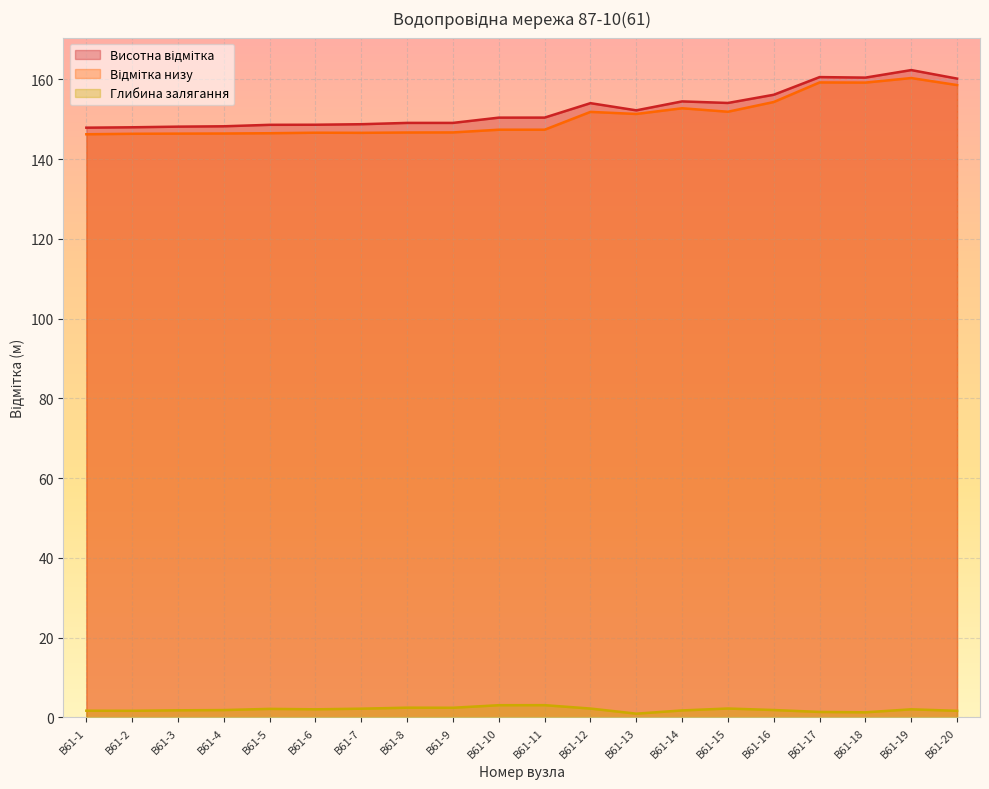

What is the maximum value for Висотна відмітка?

162.3